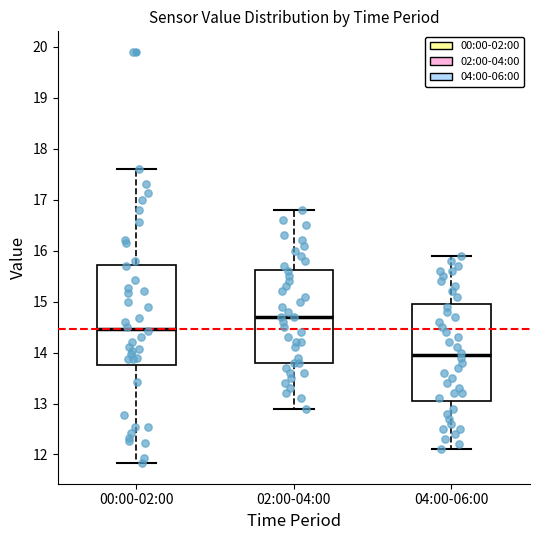

Where does the median line of the box for 04:00-06:00 sit on the y-axis? The values are not printed on the chart, so give them approximately, as read against the axis.

14.0